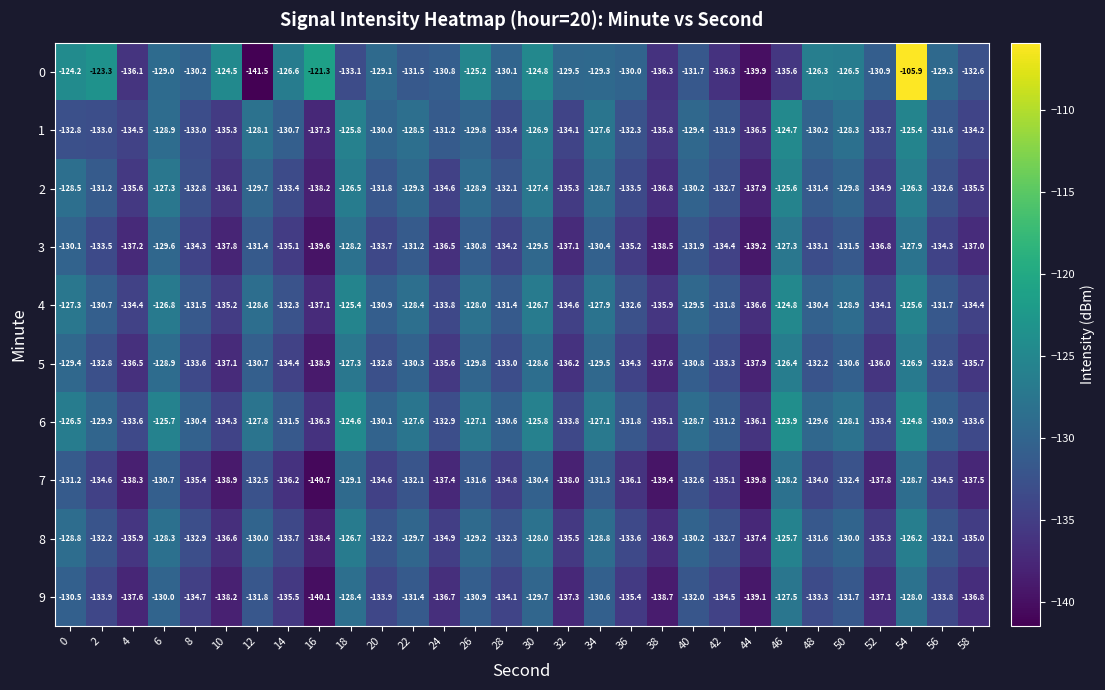

At which label does 9 reach its peak?

46